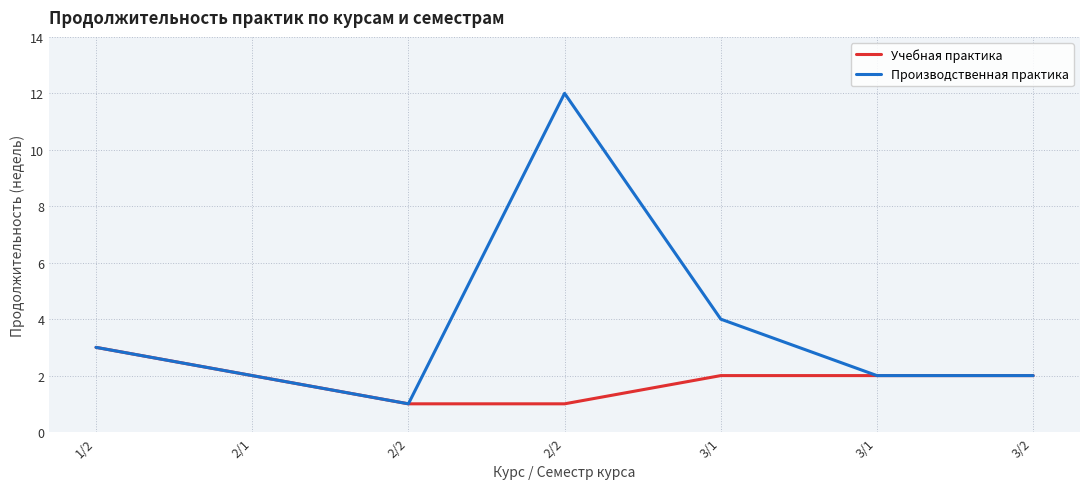

What is the highest value of the Учебная практика series?

3